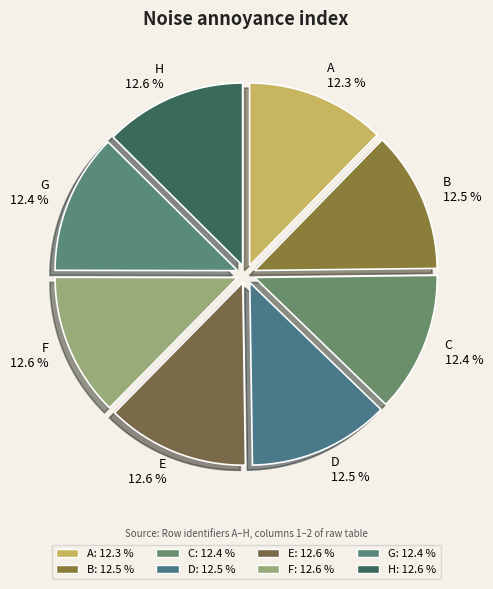

To the nearest percent, what percentage of the pie is G?

12%